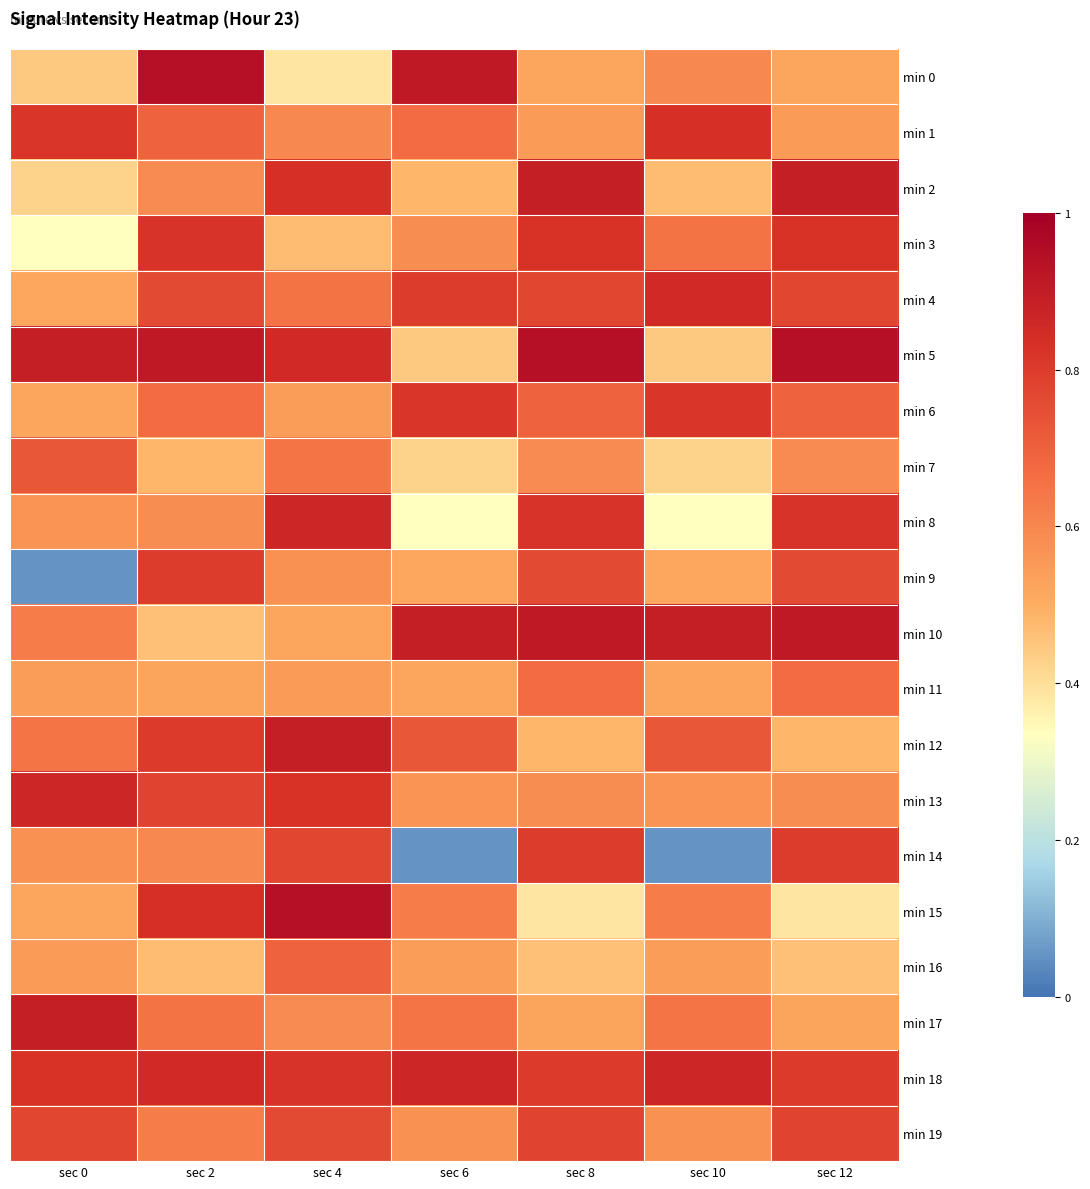

Reading left to right, transcribe all the data shown in this chart.

min 0: sec 0=0.4	sec 2=0.9	sec 4=0.4	sec 6=0.9	sec 8=0.5	sec 10=0.6	sec 12=0.5
min 1: sec 0=0.8	sec 2=0.7	sec 4=0.6	sec 6=0.7	sec 8=0.5	sec 10=0.8	sec 12=0.5
min 2: sec 0=0.4	sec 2=0.6	sec 4=0.8	sec 6=0.5	sec 8=0.9	sec 10=0.5	sec 12=0.9
min 3: sec 0=0.3	sec 2=0.8	sec 4=0.5	sec 6=0.6	sec 8=0.8	sec 10=0.6	sec 12=0.8
min 4: sec 0=0.5	sec 2=0.8	sec 4=0.6	sec 6=0.8	sec 8=0.8	sec 10=0.9	sec 12=0.8
min 5: sec 0=0.9	sec 2=0.9	sec 4=0.9	sec 6=0.4	sec 8=0.9	sec 10=0.4	sec 12=0.9
min 6: sec 0=0.5	sec 2=0.7	sec 4=0.5	sec 6=0.8	sec 8=0.7	sec 10=0.8	sec 12=0.7
min 7: sec 0=0.7	sec 2=0.5	sec 4=0.6	sec 6=0.4	sec 8=0.6	sec 10=0.4	sec 12=0.6
min 8: sec 0=0.6	sec 2=0.6	sec 4=0.9	sec 6=0.3	sec 8=0.8	sec 10=0.3	sec 12=0.8
min 9: sec 0=0.1	sec 2=0.8	sec 4=0.6	sec 6=0.5	sec 8=0.8	sec 10=0.5	sec 12=0.8
min 10: sec 0=0.6	sec 2=0.5	sec 4=0.5	sec 6=0.9	sec 8=0.9	sec 10=0.9	sec 12=0.9
min 11: sec 0=0.5	sec 2=0.5	sec 4=0.5	sec 6=0.5	sec 8=0.7	sec 10=0.5	sec 12=0.7
min 12: sec 0=0.6	sec 2=0.8	sec 4=0.9	sec 6=0.7	sec 8=0.5	sec 10=0.7	sec 12=0.5
min 13: sec 0=0.9	sec 2=0.8	sec 4=0.8	sec 6=0.6	sec 8=0.6	sec 10=0.6	sec 12=0.6
min 14: sec 0=0.6	sec 2=0.6	sec 4=0.8	sec 6=0.1	sec 8=0.8	sec 10=0.1	sec 12=0.8
min 15: sec 0=0.5	sec 2=0.8	sec 4=0.9	sec 6=0.6	sec 8=0.4	sec 10=0.6	sec 12=0.4
min 16: sec 0=0.5	sec 2=0.5	sec 4=0.7	sec 6=0.5	sec 8=0.5	sec 10=0.5	sec 12=0.5
min 17: sec 0=0.9	sec 2=0.6	sec 4=0.6	sec 6=0.6	sec 8=0.5	sec 10=0.6	sec 12=0.5
min 18: sec 0=0.8	sec 2=0.9	sec 4=0.8	sec 6=0.9	sec 8=0.8	sec 10=0.9	sec 12=0.8
min 19: sec 0=0.8	sec 2=0.6	sec 4=0.8	sec 6=0.6	sec 8=0.8	sec 10=0.6	sec 12=0.8